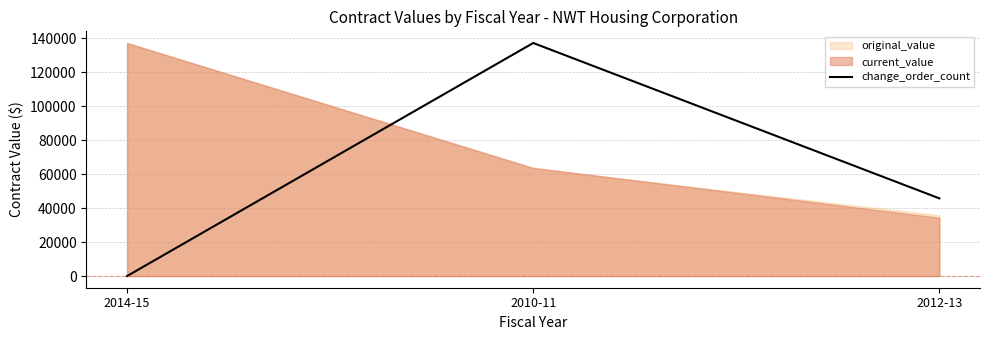

At which label does change_order_count reach its peak?

2010-11